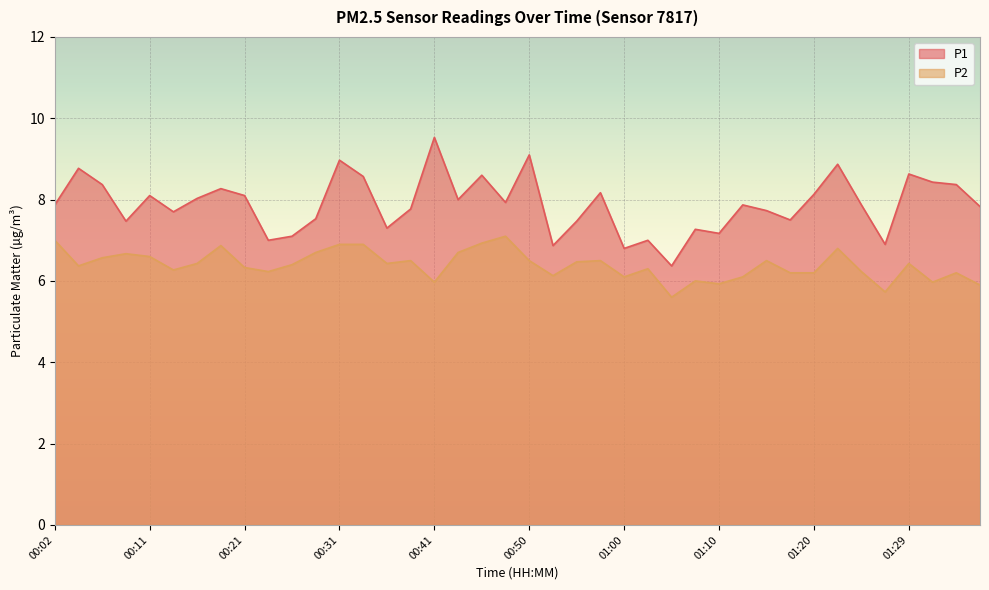

How many data points in P1 are less than 7?

4